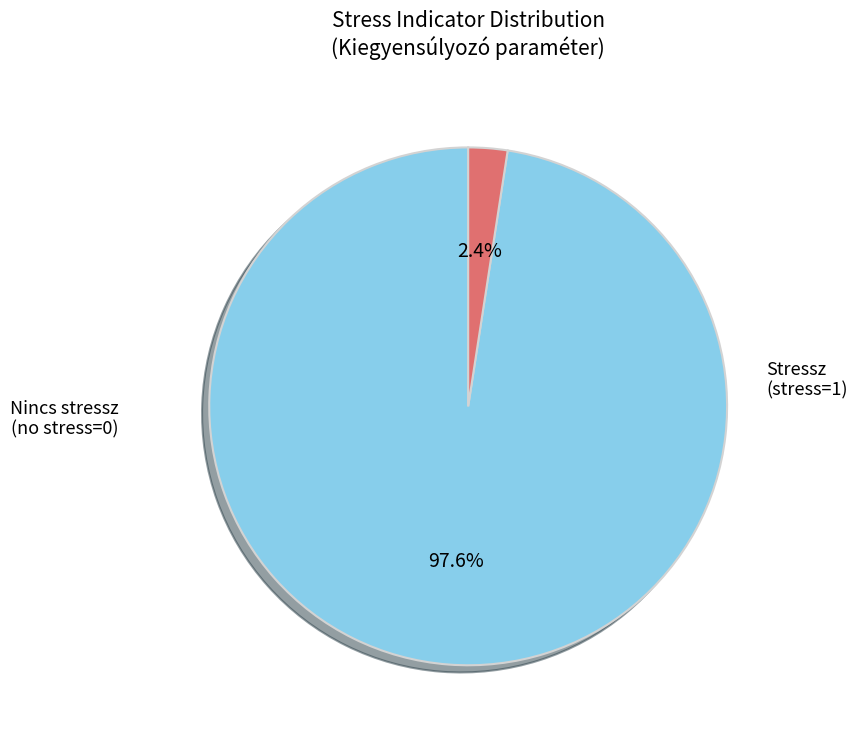

Is there any slice that represents more than half of the pie?

Yes